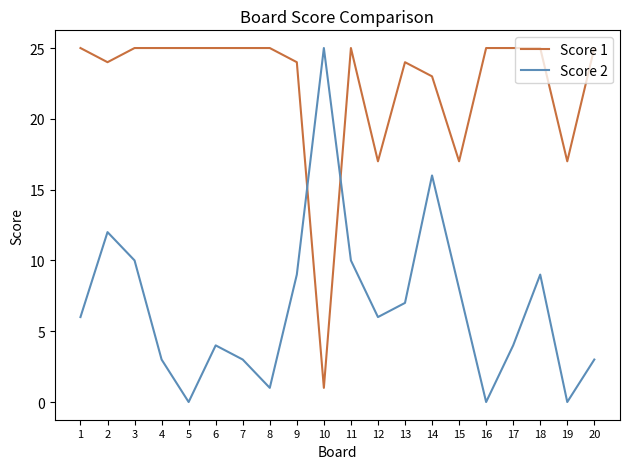

At which category does Score 1 reach its first local valley?

2